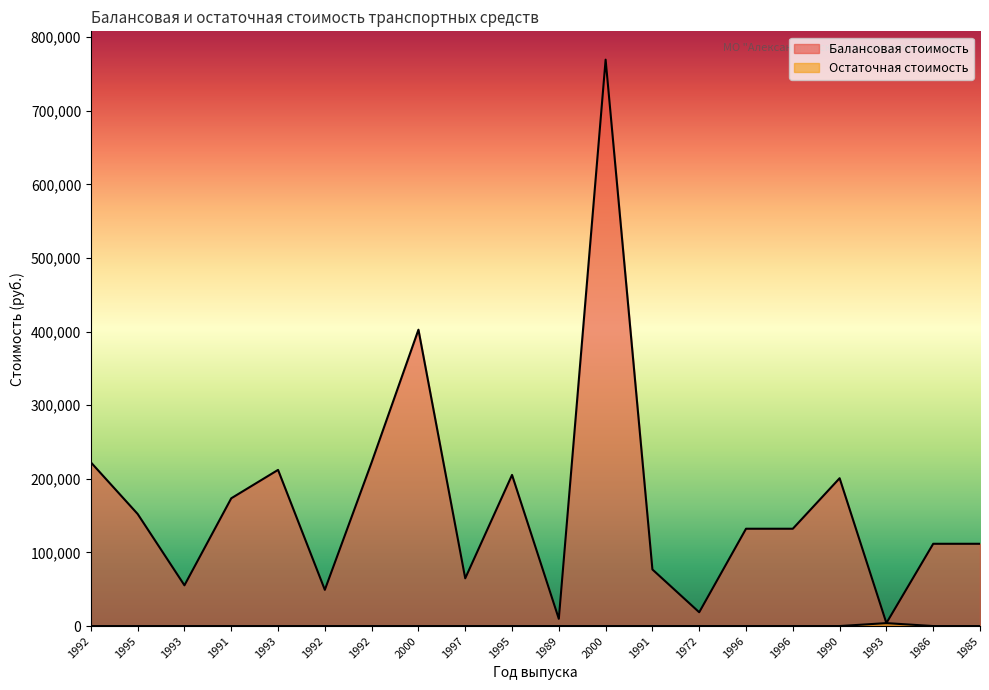

The Остаточная стоимость series shows 0 at 2000. True or false?

True